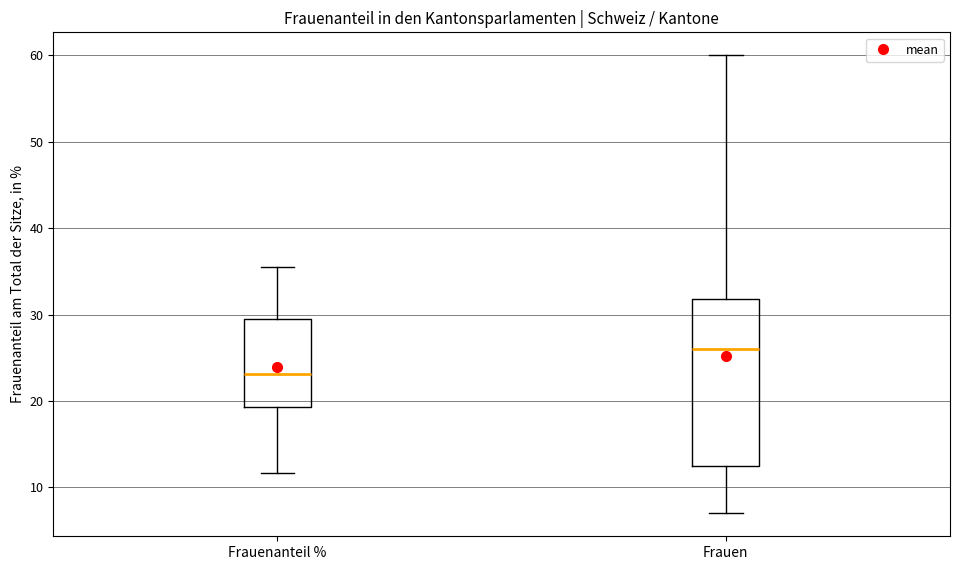

Reading left to right, transcribe this box plot: for each box, give where its median line is, the range the box spans, and where its two whiskers end, as read against the y-axis. The values are not printed on the chart, so give them approximately, as read against the axis.

Frauenanteil %: median 23, box 19 to 30, whiskers 12 to 36
Frauen: median 26, box 13 to 32, whiskers 7 to 60